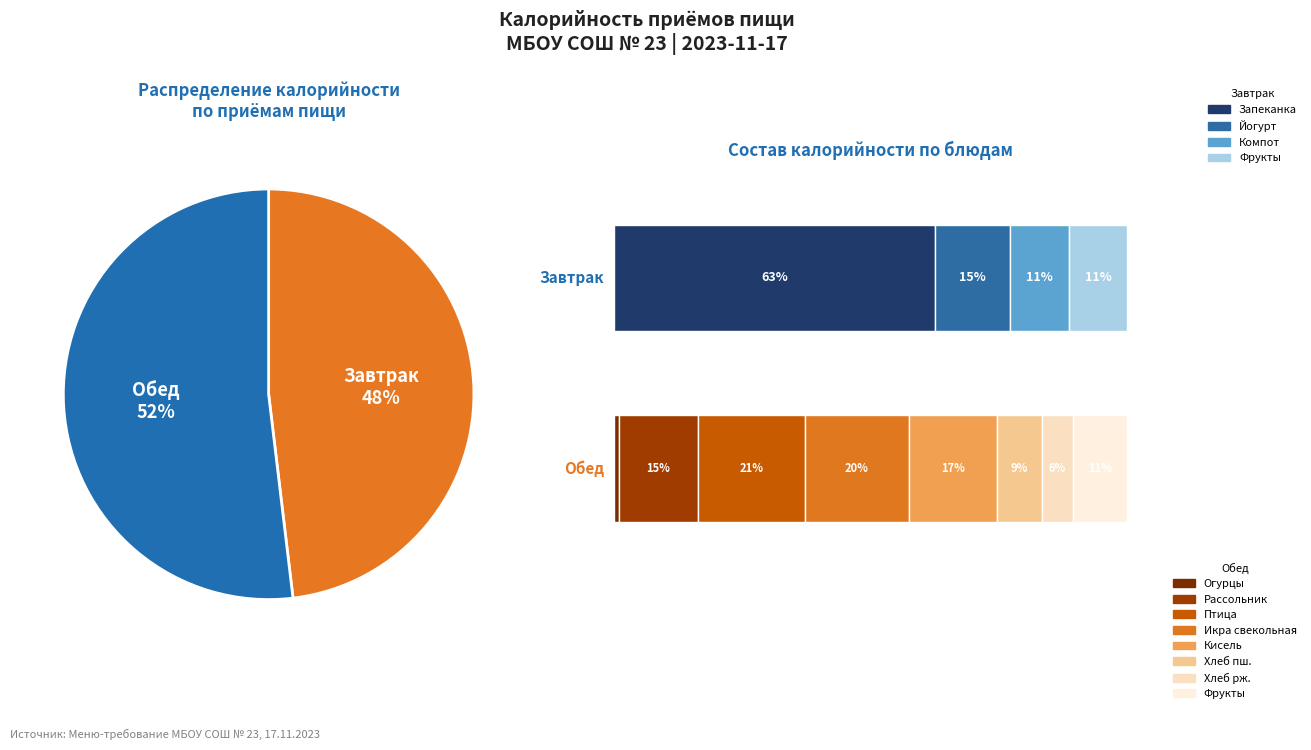

To the nearest percent, what percentage of the pie is Кисель?

9%